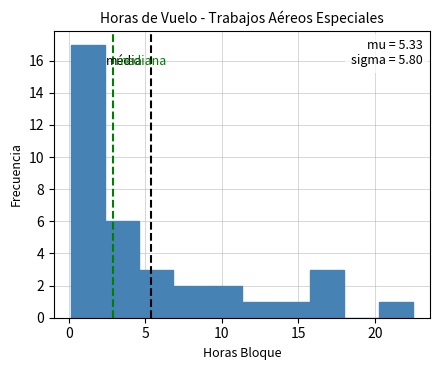

Which range on the x-axis has the tallest bar?

0.0 to 2.5